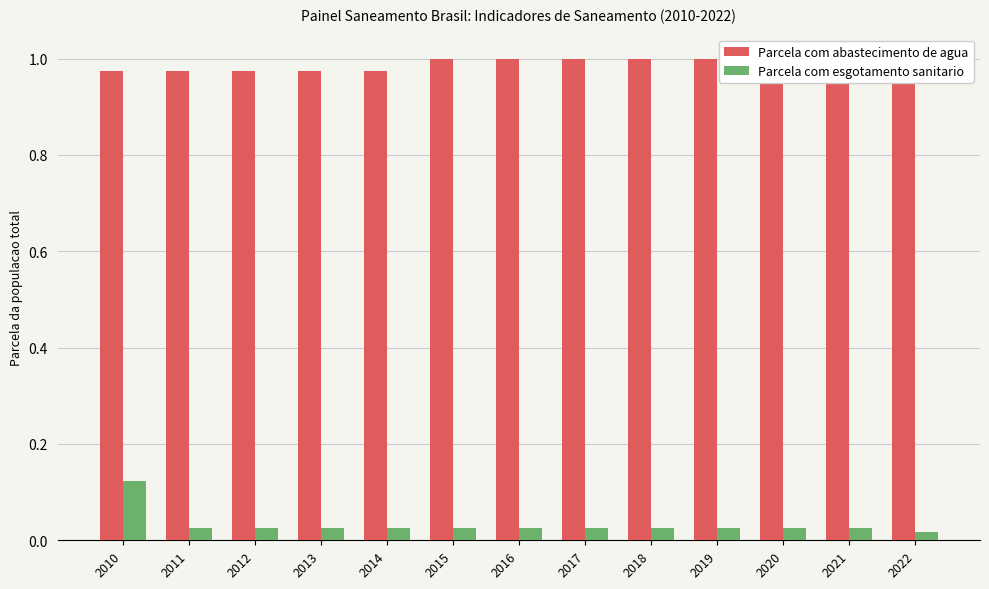

What is the maximum value for Parcela com abastecimento de agua?

1.0